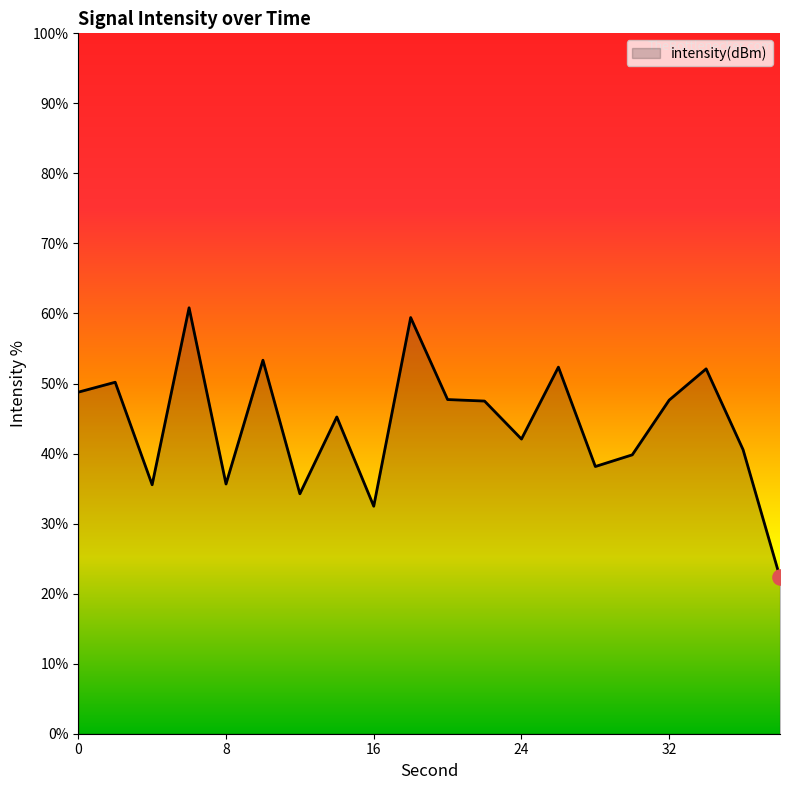

What is the maximum value shown in the chart?

60.8